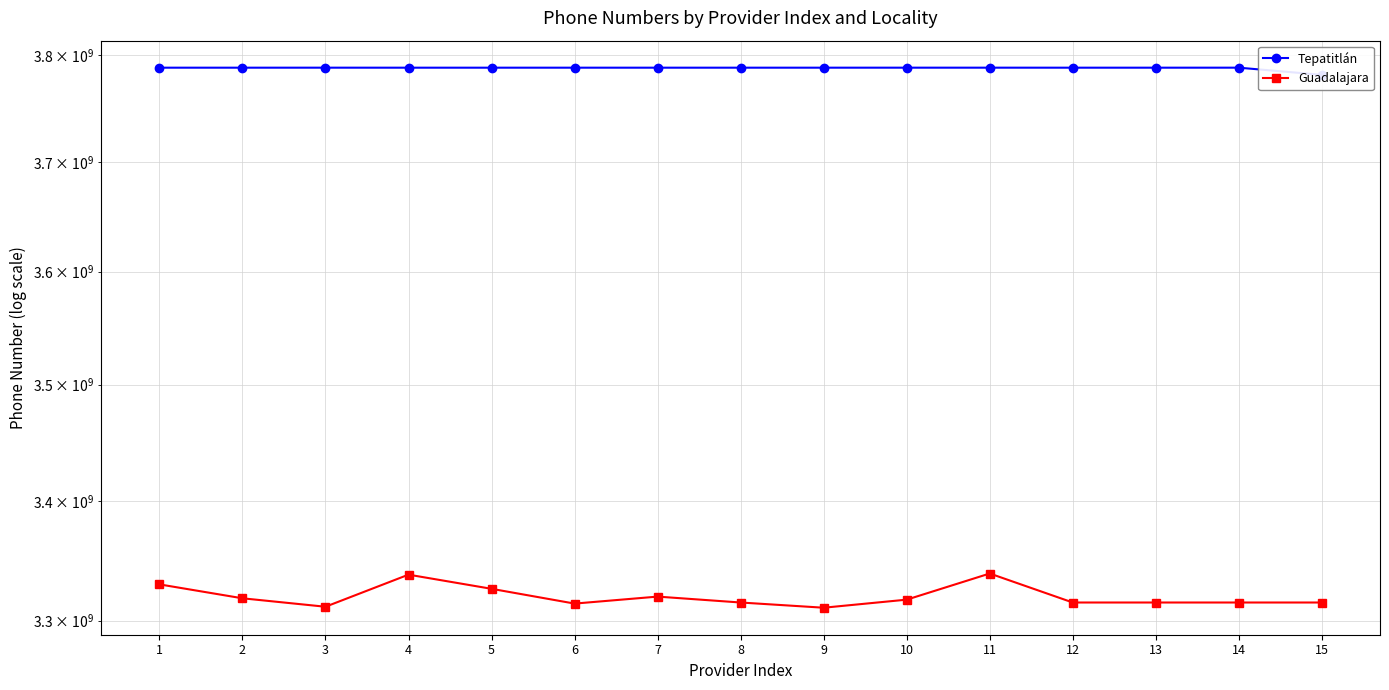

Where is Tepatitlán nearest to the value 3784434016?

7